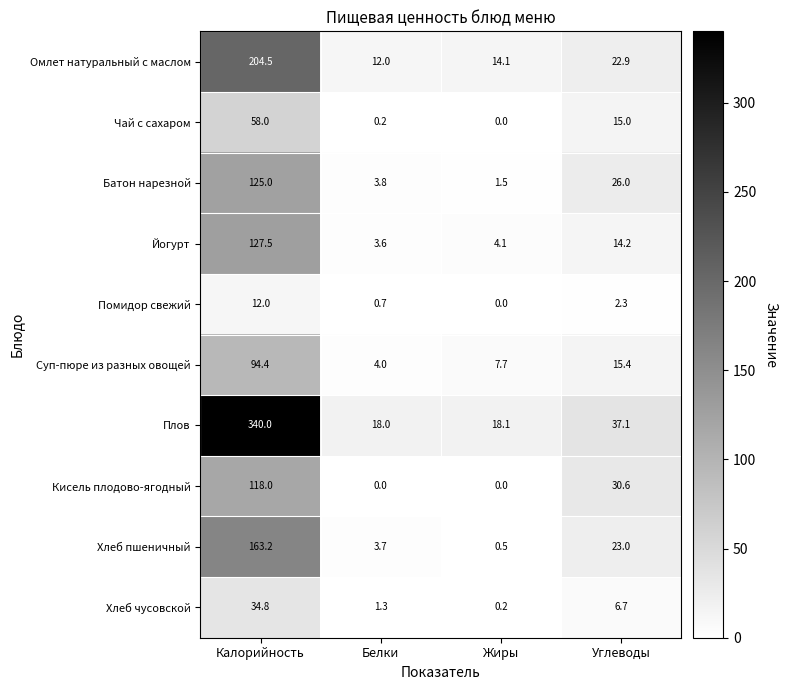

What is the difference between the Чай с сахаром values at Калорийность and Белки?

57.8